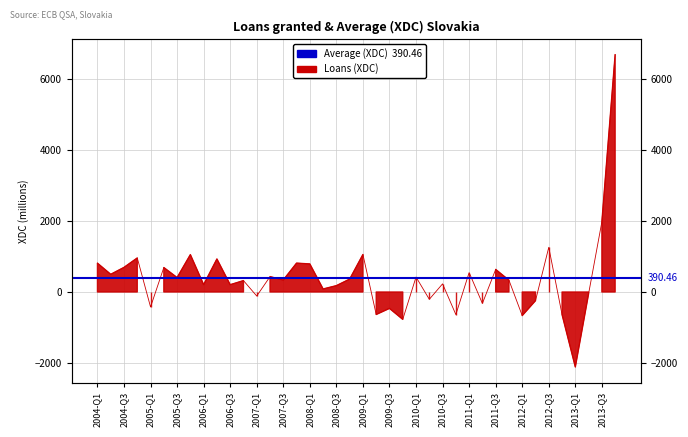

Reading right to left, what are all the values shown in this chart?

6675.3	1972.4	-49.2	-2108.7	-633.8	1256.4	-244.2	-663.9	330.8	634.9	-321.9	546.0	-634.6	229.0	-205.4	419.9	-769.4	-461.6	-632.9	1054.4	362.4	178.3	84.9	788.8	811.9	337.5	431.9	-112.7	320.0	205.2	928.6	206.8	1051.1	406.1	687.8	-421.0	957.2	691.9	497.3	810.4